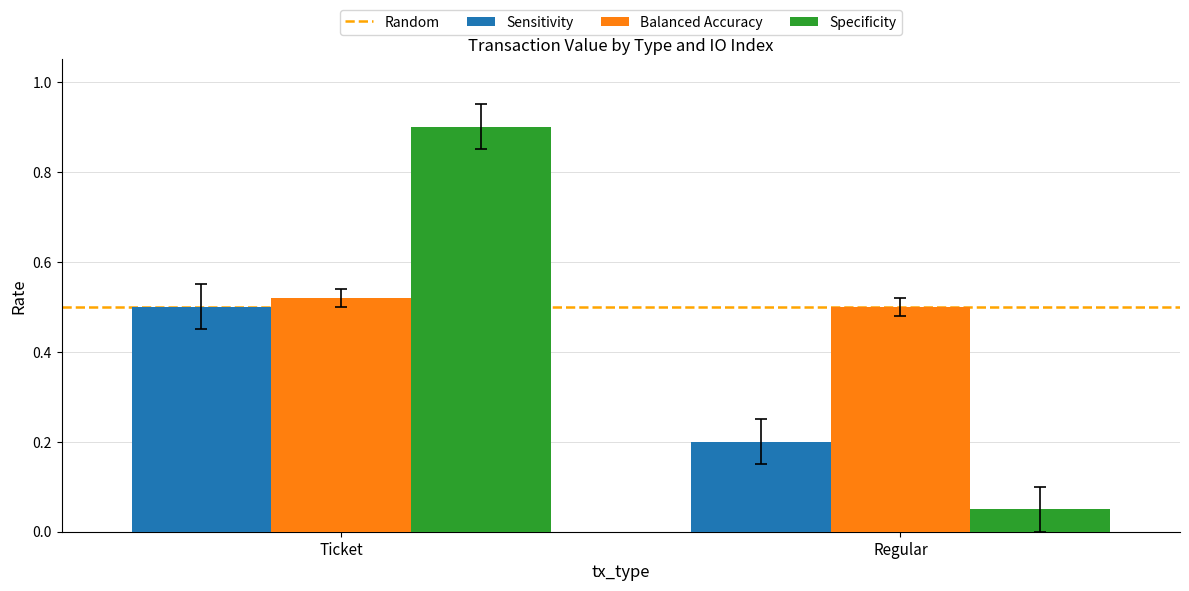

Rank the series at Regular from lowest to highest value.

Specificity, Sensitivity, Balanced Accuracy